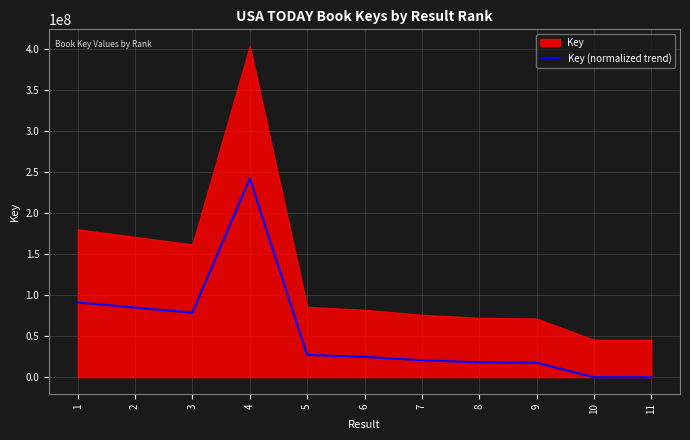

What is the change in value from 7 to 9?

-3070368.6